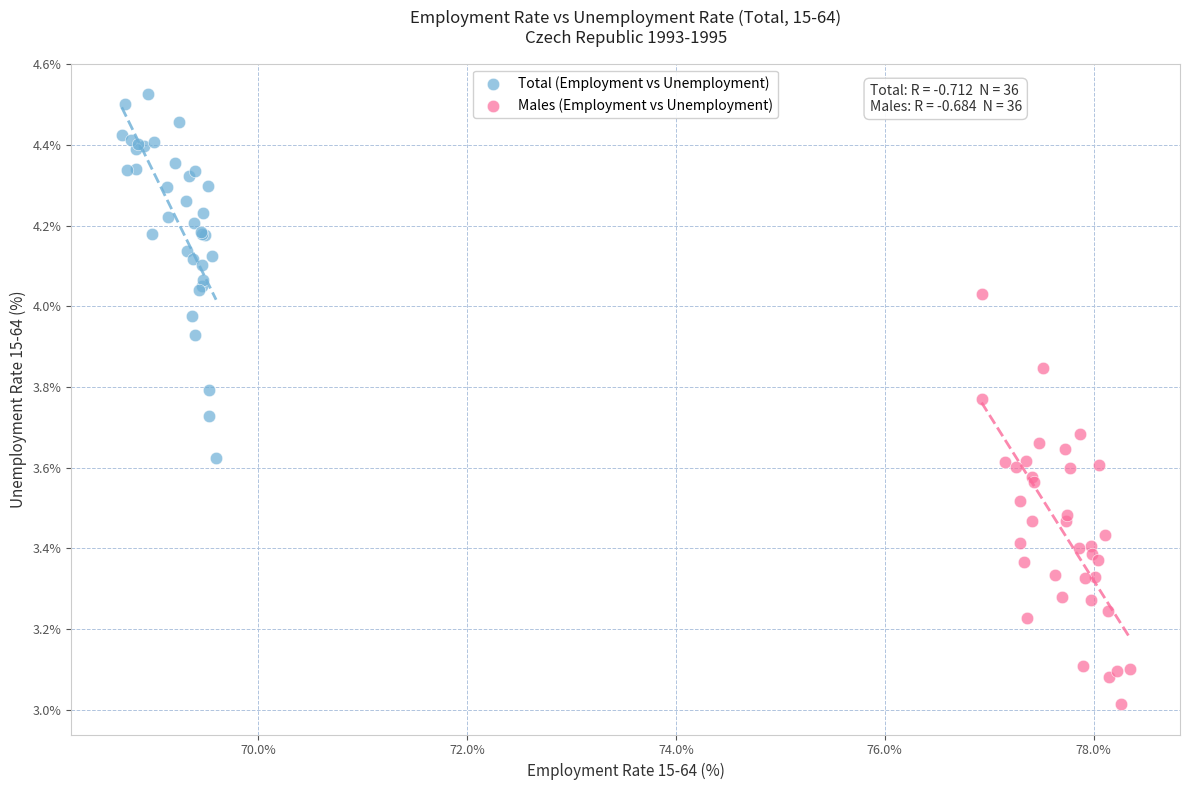

Which series has the widest spread of Y values?

Males (Employment vs Unemployment)